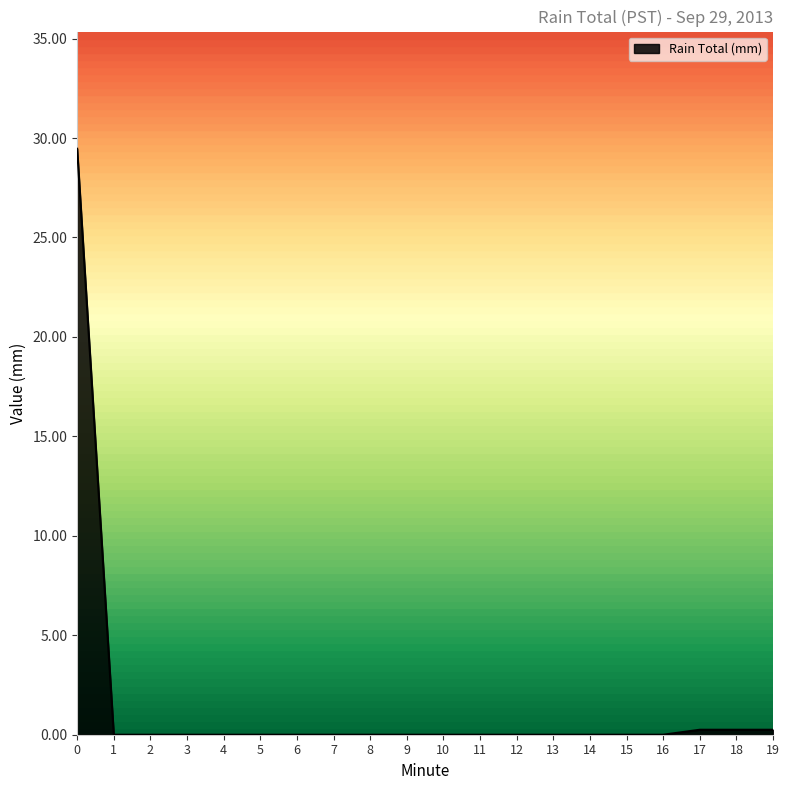

What is the greatest value displayed?

29.5